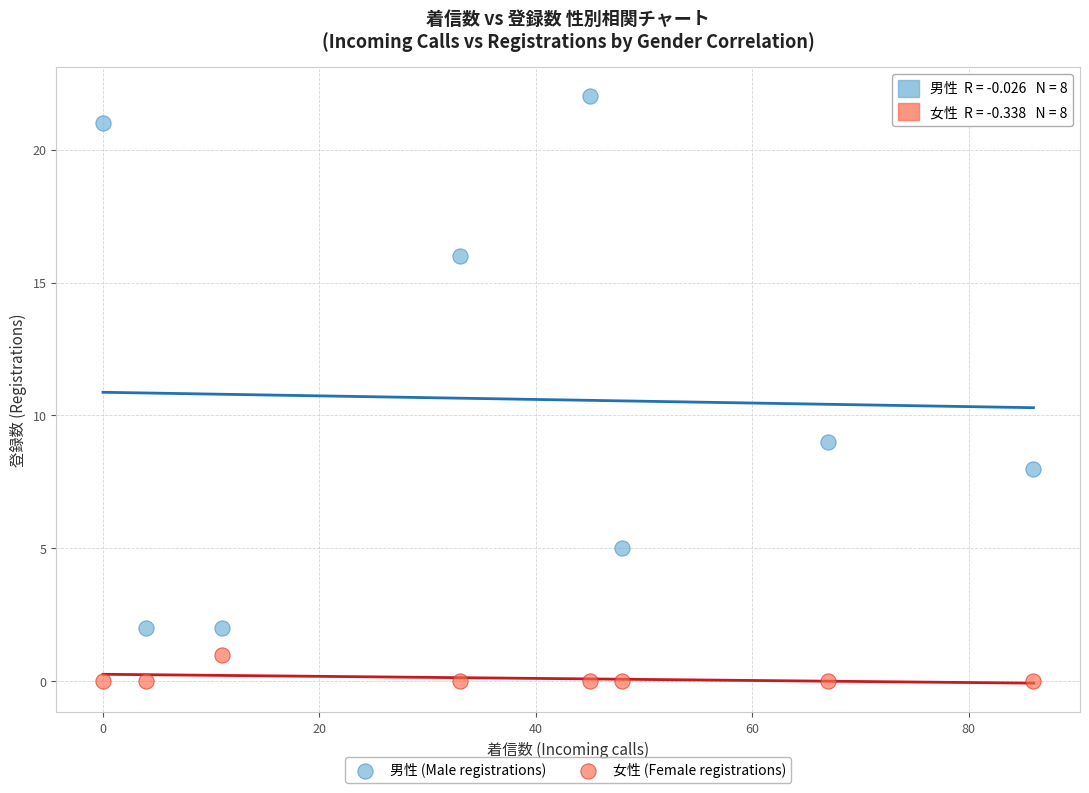

What are all the series names shown in the legend?

男性 (Male registrations), 女性 (Female registrations)